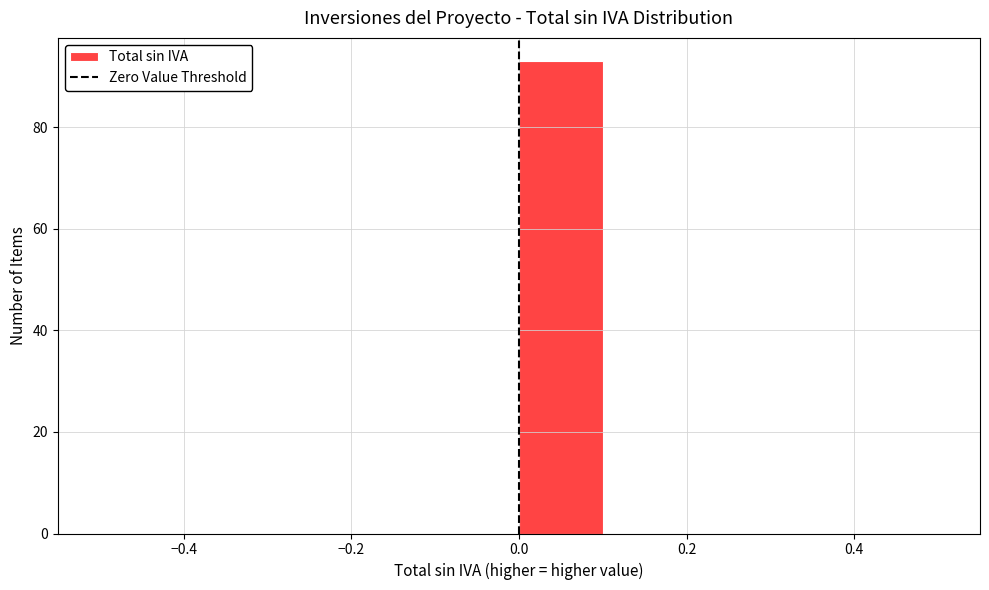

Reading left to right, transcribe this chart: for each bar, give the range it covers on the x-axis and its height. The values are not printed on the chart, so give them approximately, as read against the axis.

-0.5 to -0.4: 0
-0.4 to -0.3: 0
-0.3 to -0.2: 0
-0.2 to -0.1: 0
-0.1 to 0.0: 0
0.0 to 0.1: 94
0.1 to 0.2: 0
0.2 to 0.3: 0
0.3 to 0.4: 0
0.4 to 0.5: 0